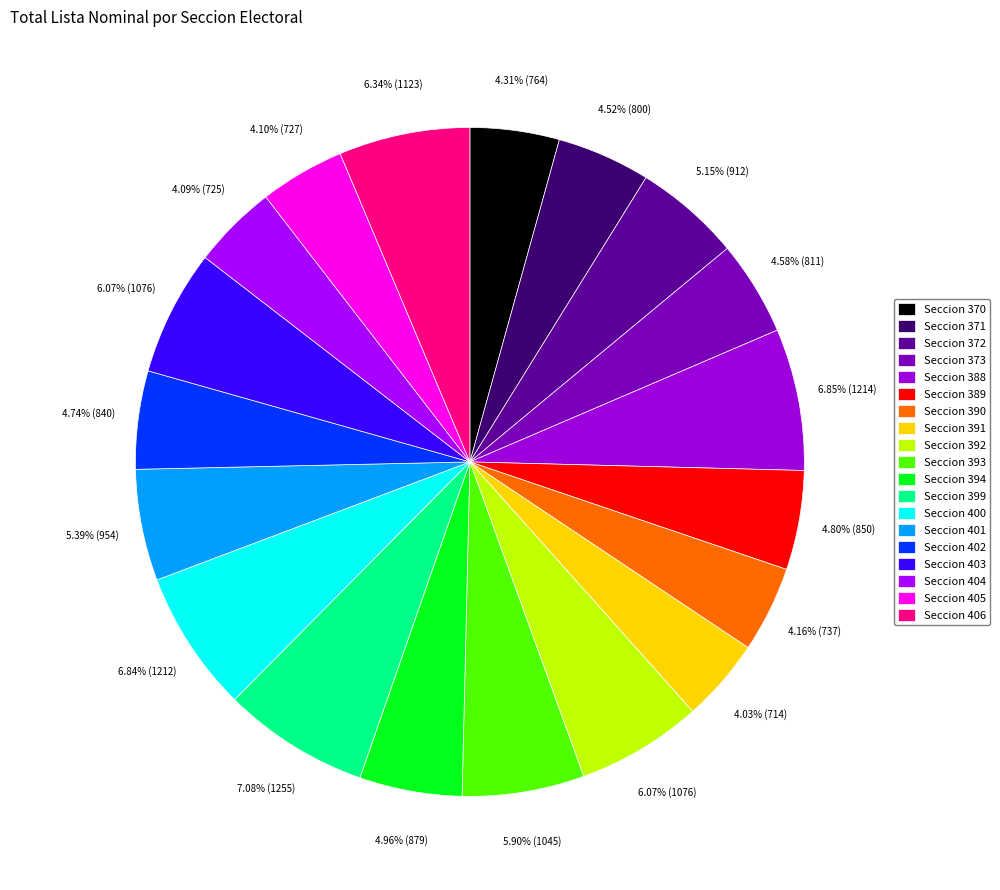

Which has a higher value, Seccion 392 or Seccion 388?

Seccion 388